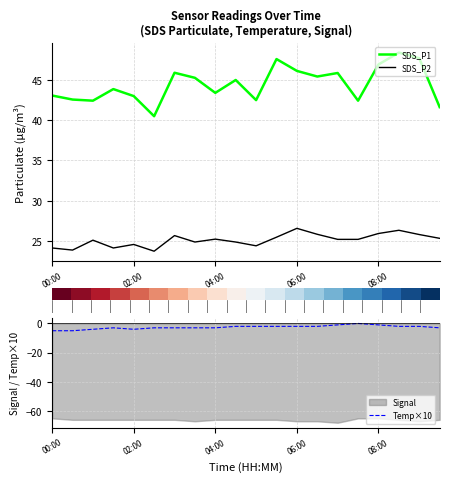

Where does the SDS_P1 series first go above 45?

6